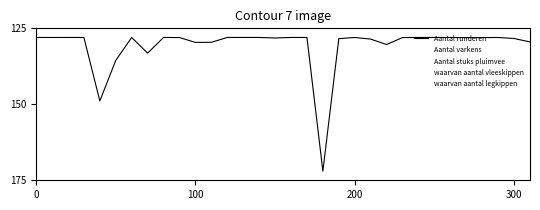

Is this an area chart (filled region under the line)?

No